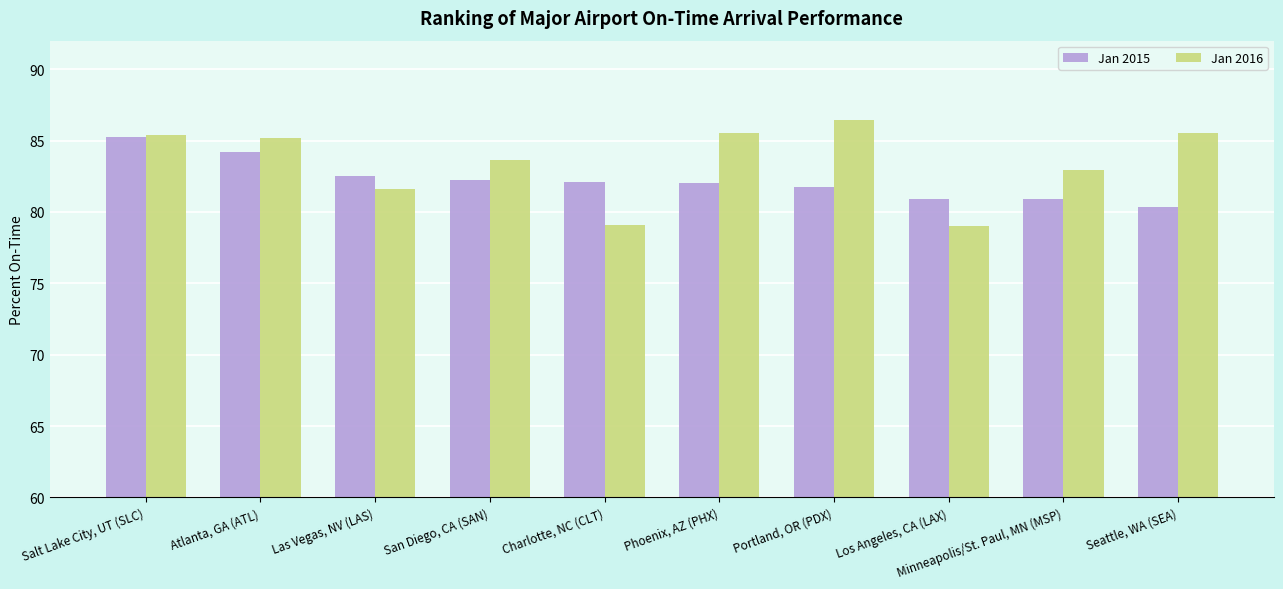

What position from the right is Charlotte, NC (CLT)?

6